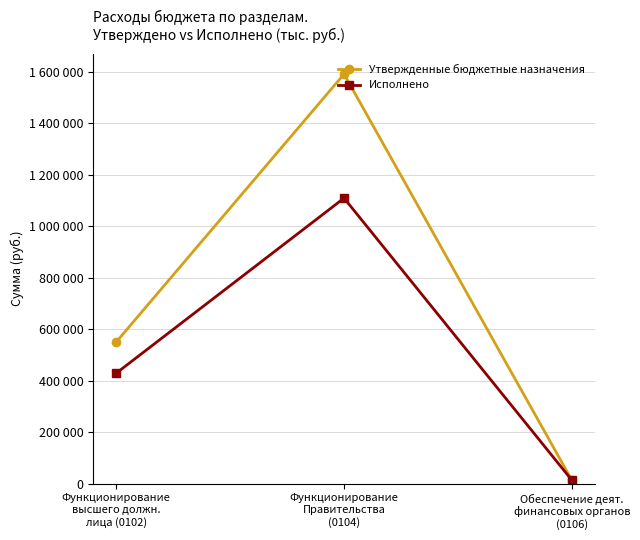

Is the value of Утвержденные бюджетные назначения at Функционирование
высшего должн.
лица (0102) greater than the value of Исполнено at Обеспечение деят.
финансовых органов
(0106)?

Yes